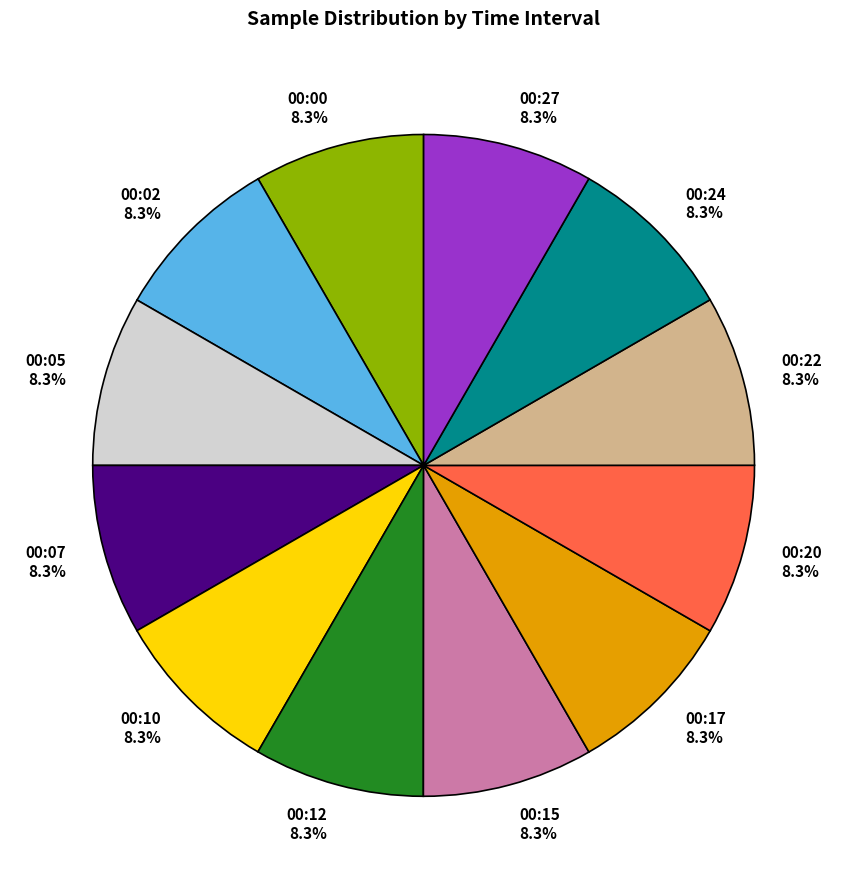

How many segments does this pie chart have?

12